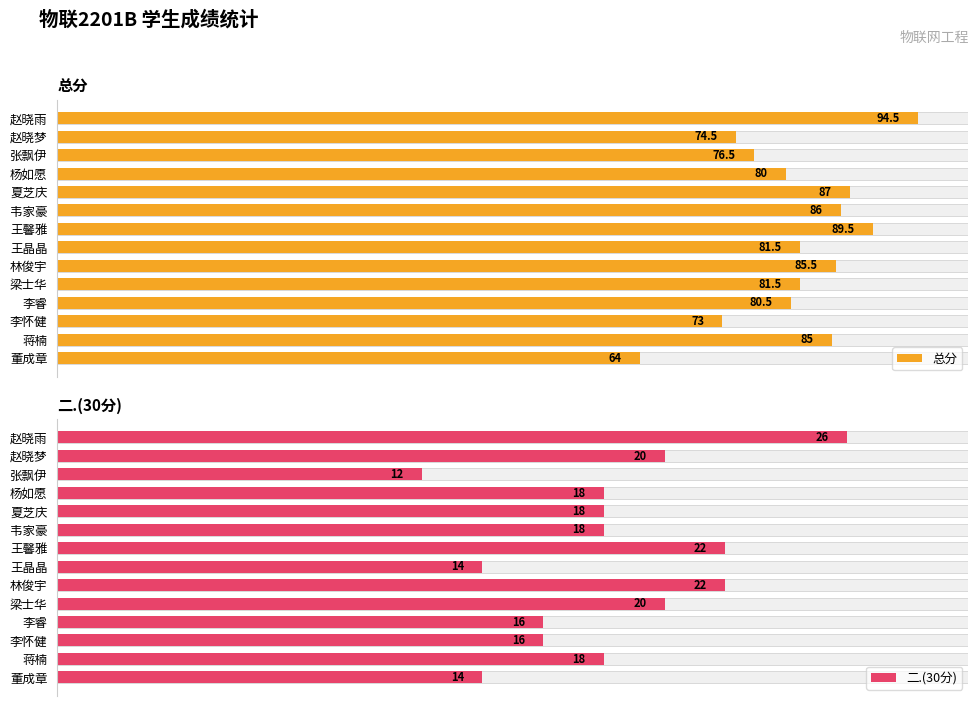

What is the value of the 二.(30分) bar at the 6th from the left?

22.0